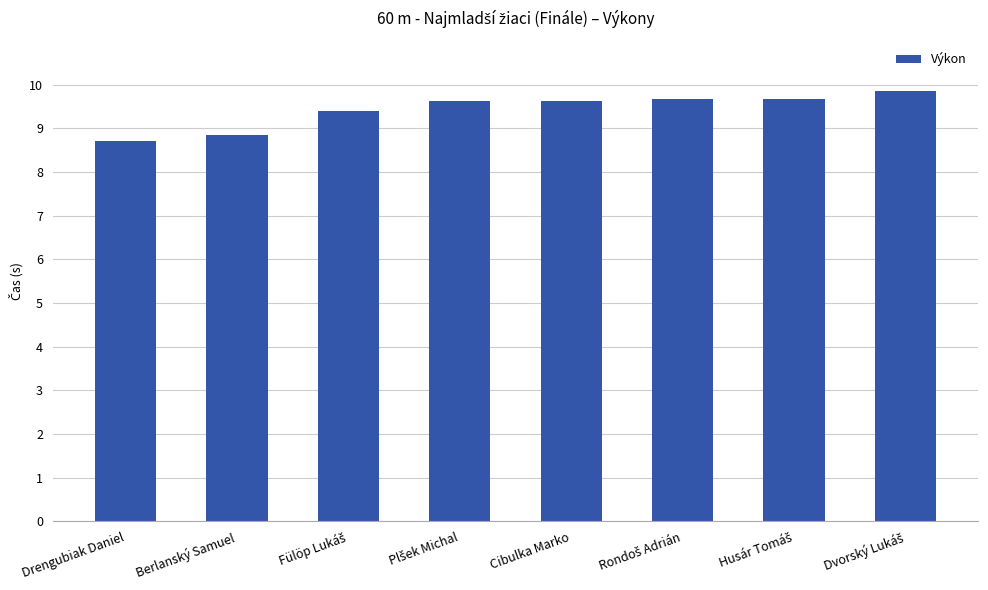

How many values are between 9 and 10?

6